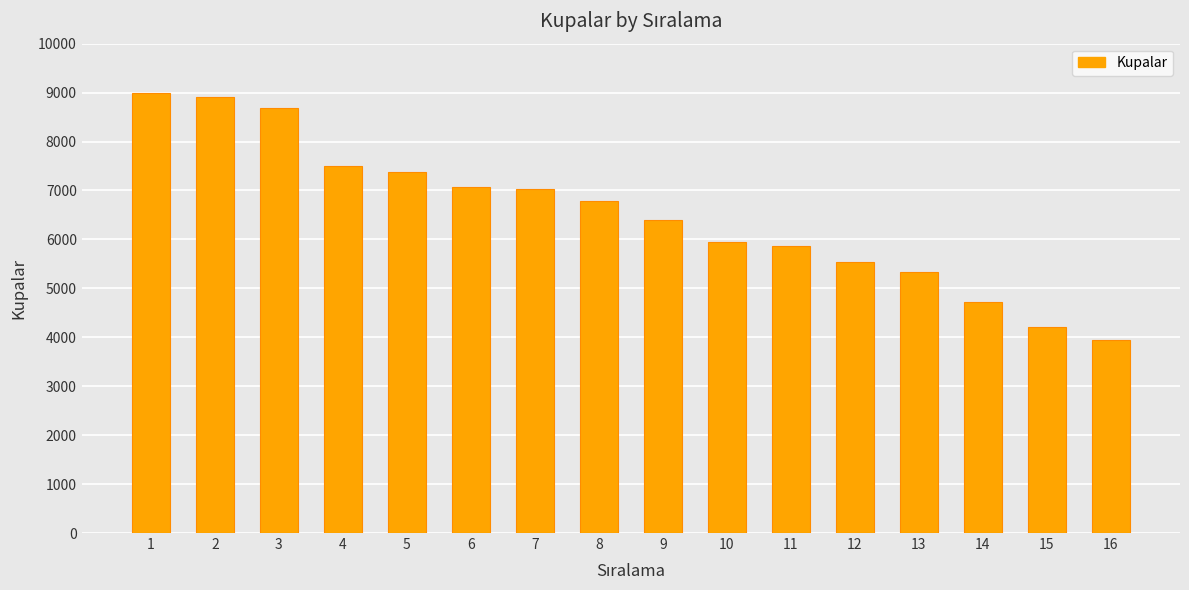

True or false: the data shows 4594 at 3.

False